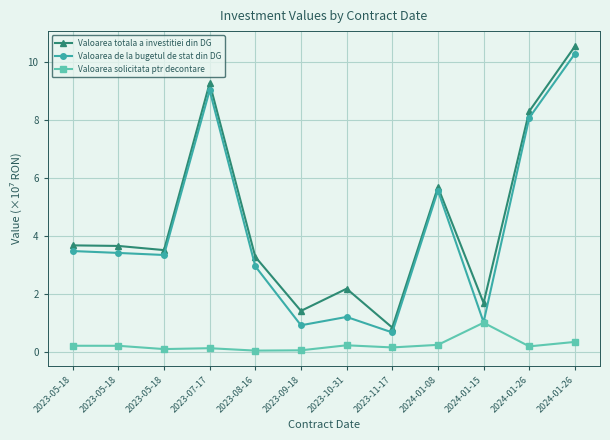

Rank the series at 2024-01-08 from lowest to highest value.

Valoarea solicitata ptr decontare, Valoarea de la bugetul de stat din DG, Valoarea totala a investitiei din DG